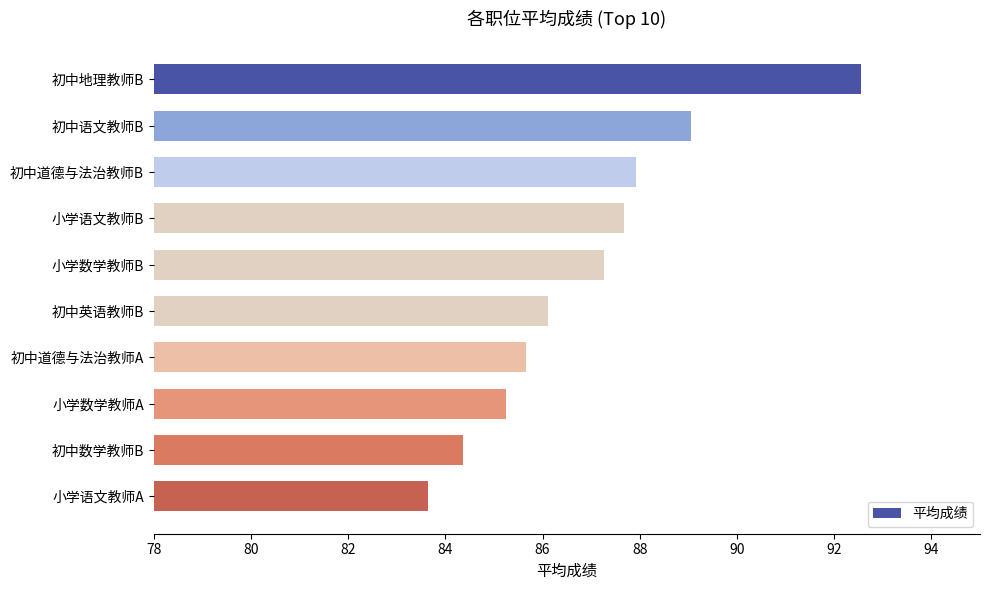

Count the number of values greater than 87.

5